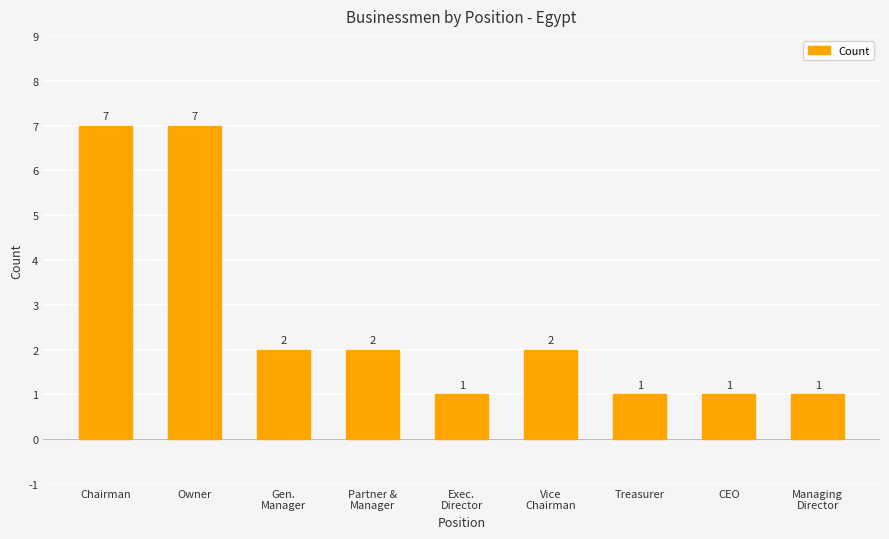

The chart shows a value of 2 at Gen.
Manager. True or false?

True